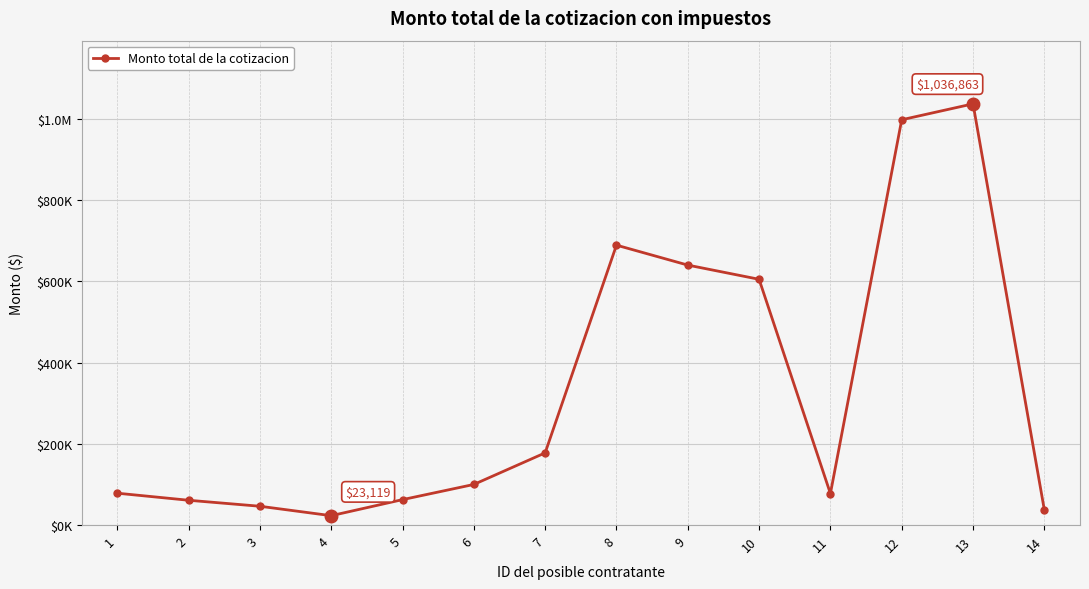

What is the value of the 10th point from the left?

604998.0